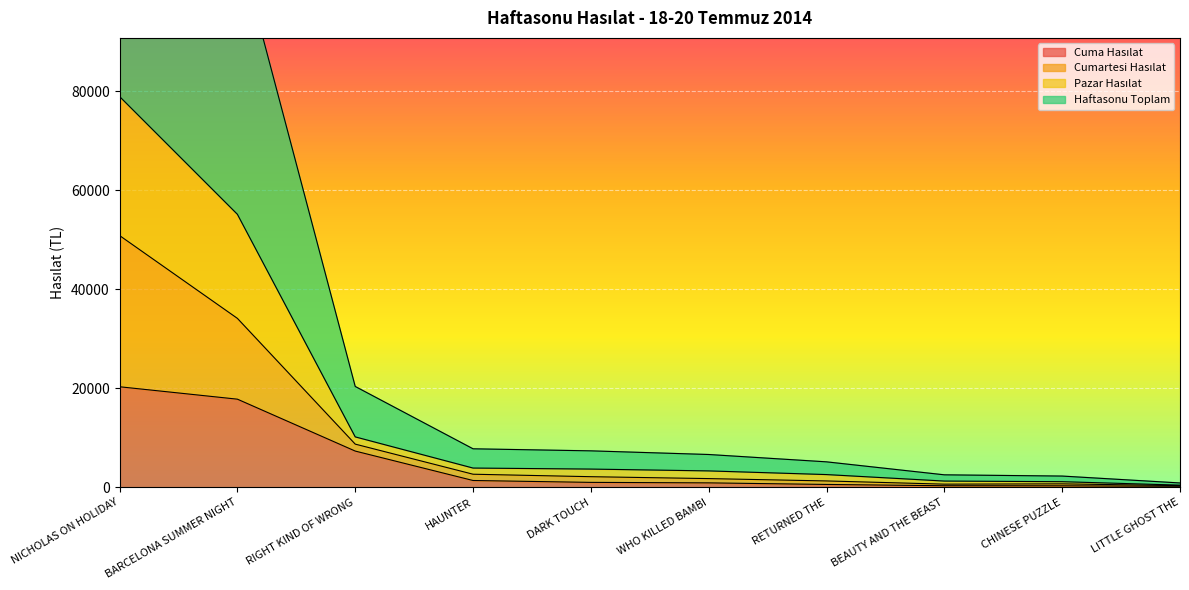

What is the minimum value for Pazar Hasılat?

876.0